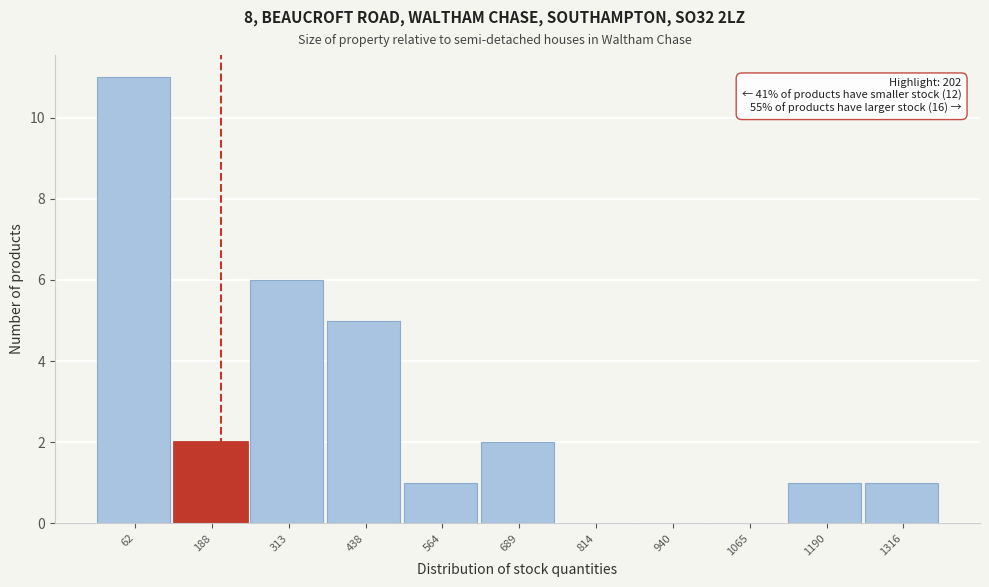

Over which range of the x-axis is the bar tallest?

0 to 120